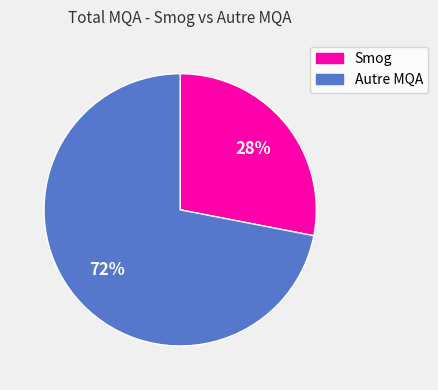

To the nearest percent, what is the difference between the largest and smallest slice percentages?

44%